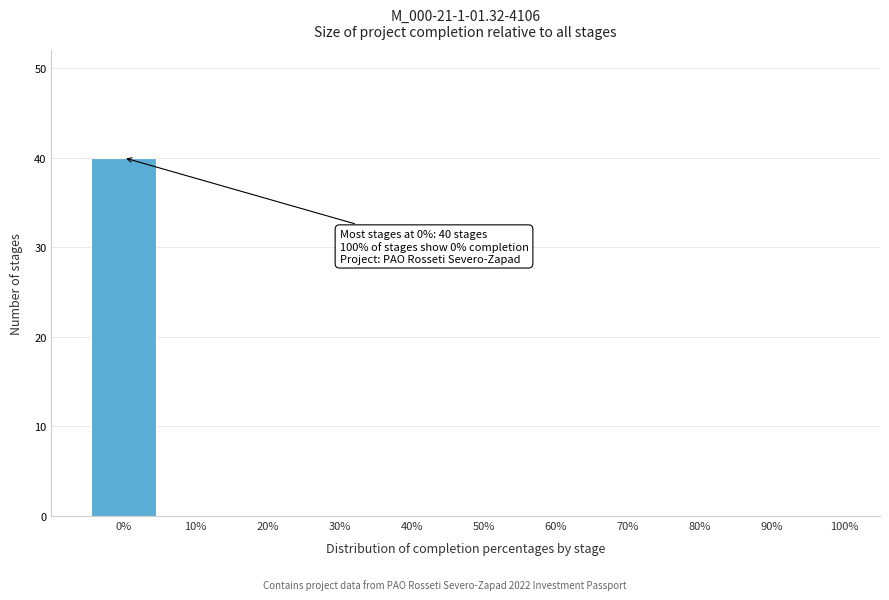

Over which range of the x-axis is the bar tallest?

-5 to 5